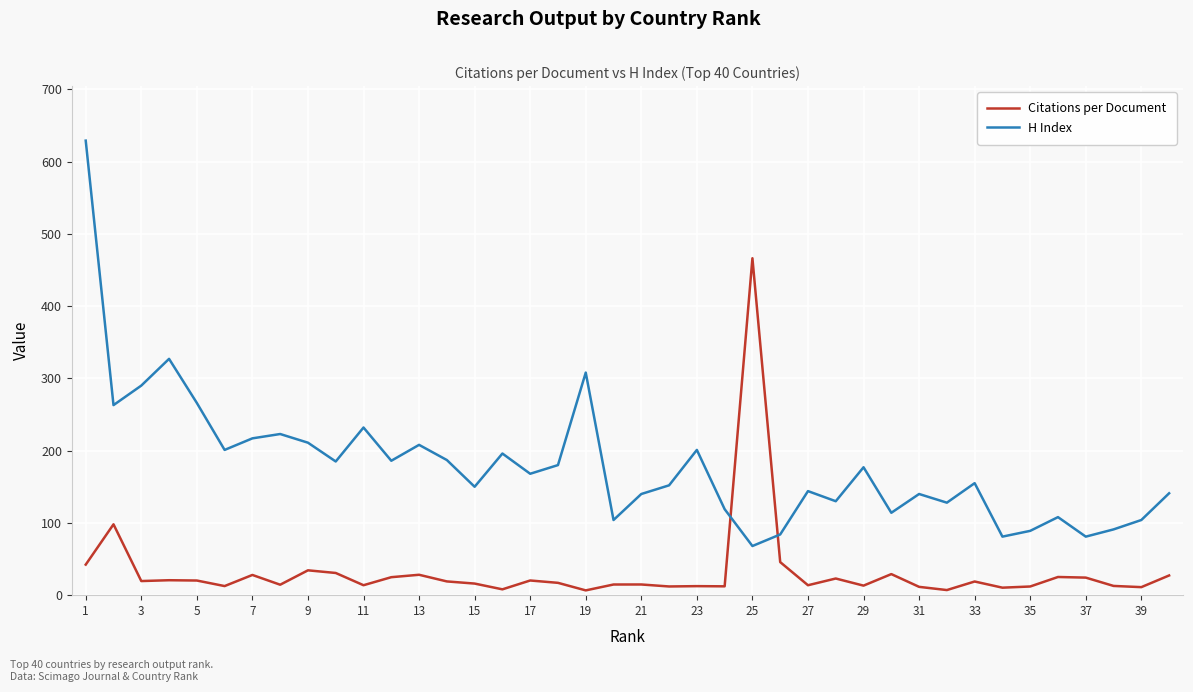

What is the difference between the maximum and minimum values in the Citations per Document series?

459.6